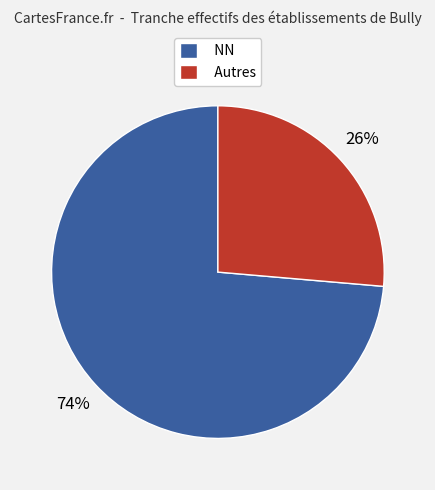

Does NN represent more than half of the total?

Yes